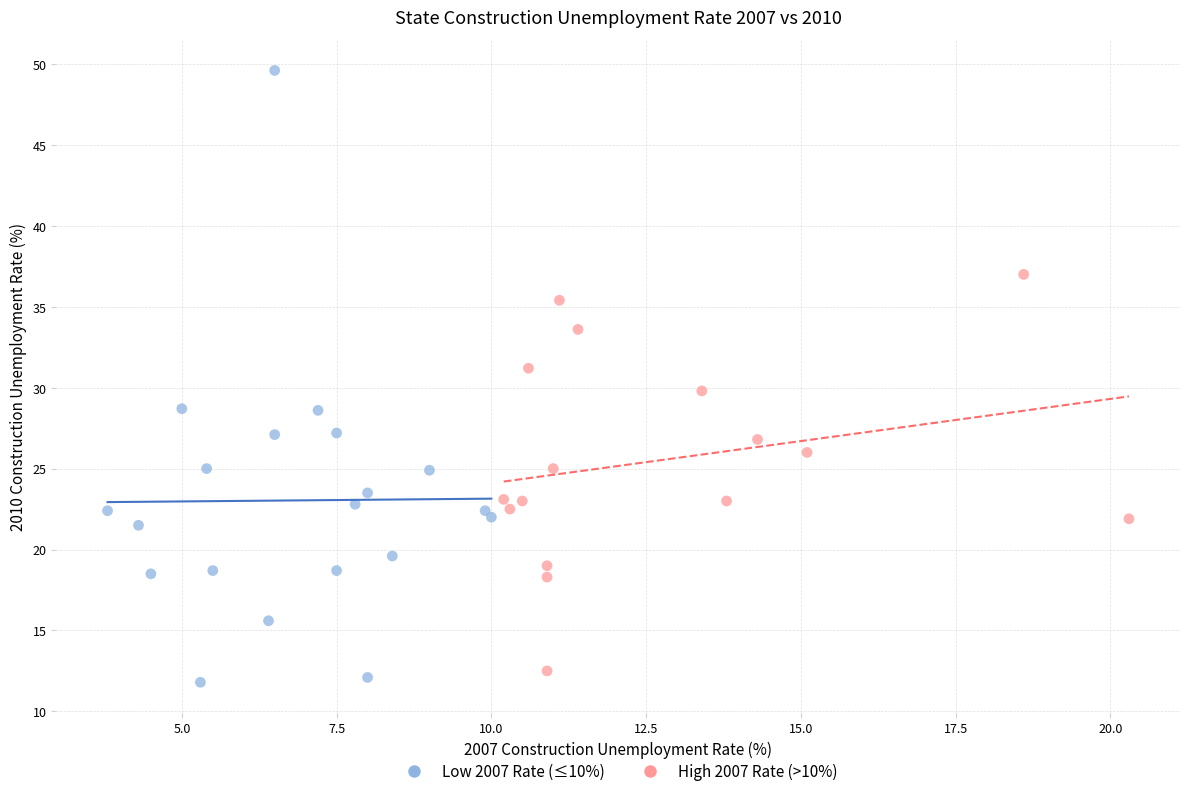

Which series has the widest spread of Y values?

Low 2007 Rate (≤10%)